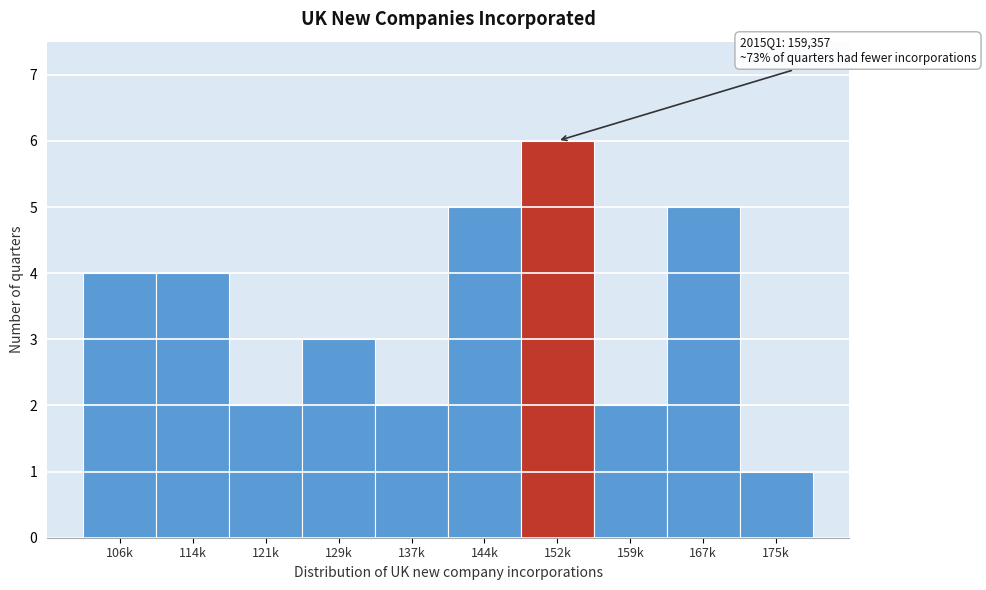

Reading left to right, transcribe all the data shown in this chart.

4	4	2	3	2	5	6	2	5	1